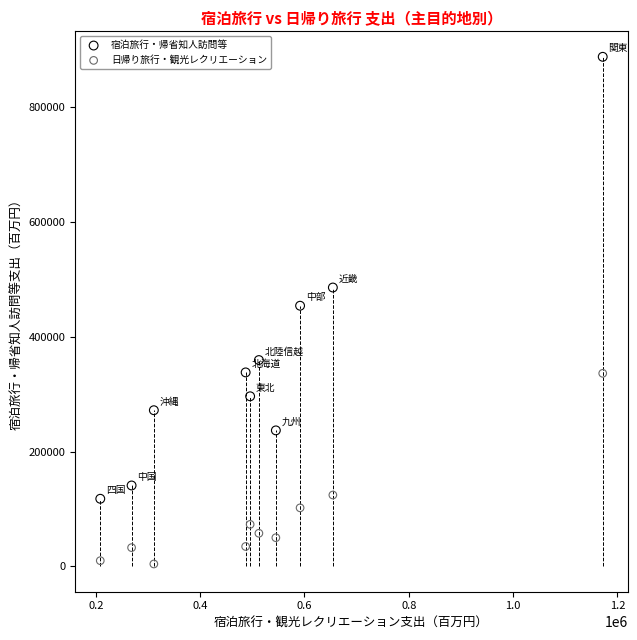

What are all the series names shown in the legend?

宿泊旅行・帰省知人訪問等, 日帰り旅行・観光レクリエーション